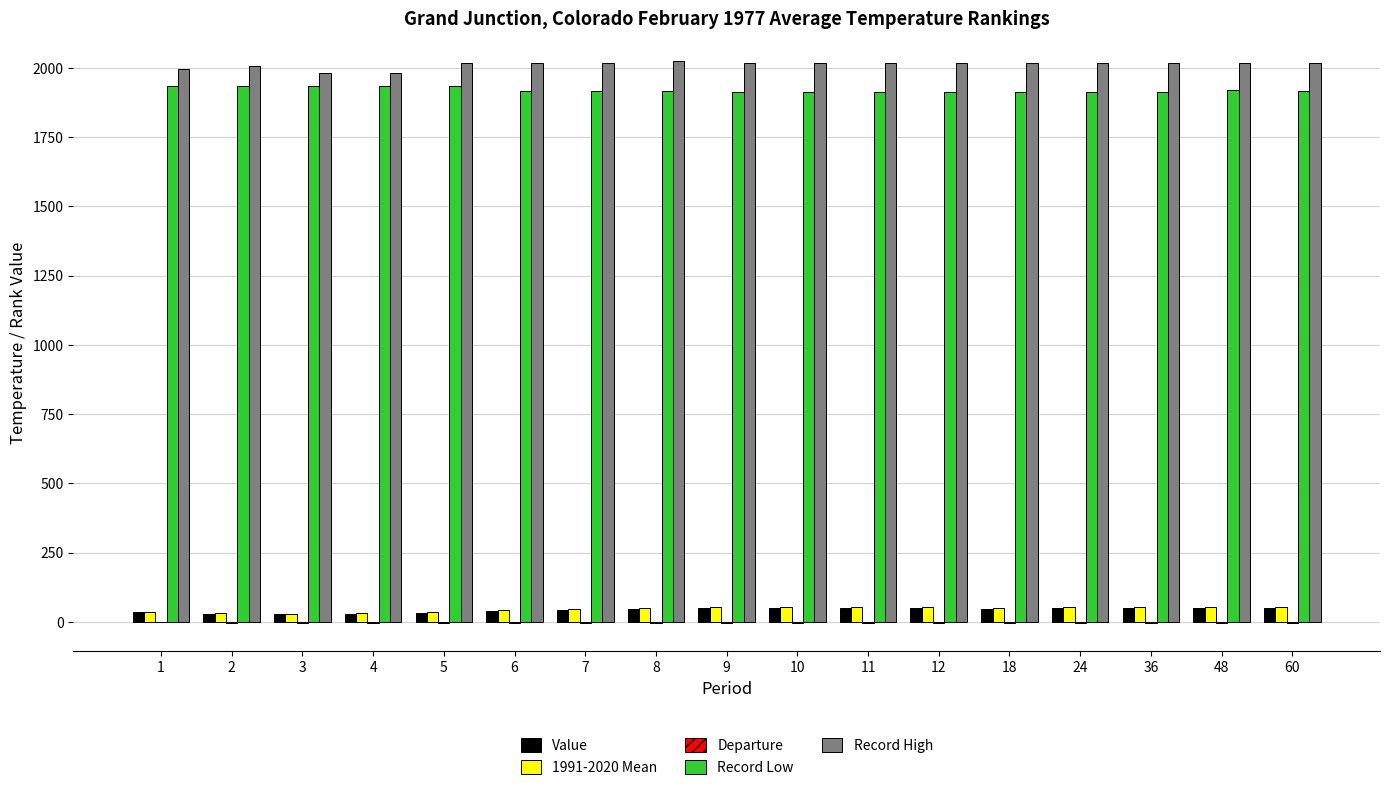

Is it true that Record High equals 2017.0 at 10?

True